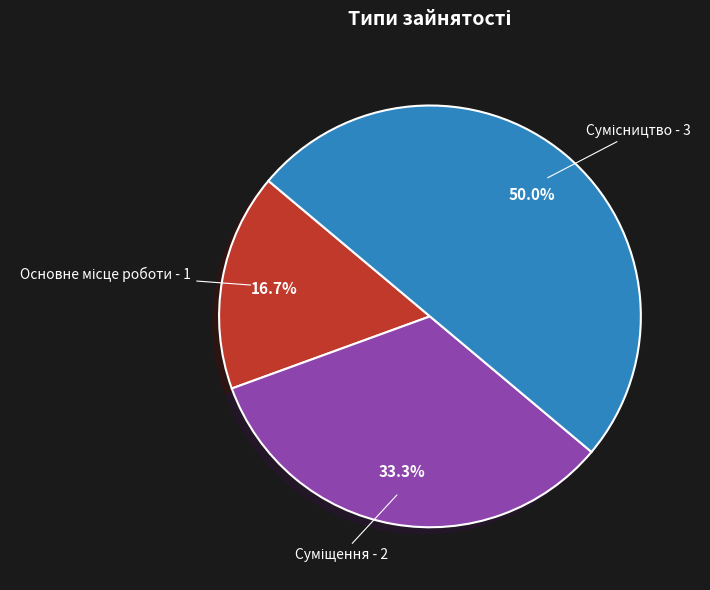

Which slice is the smallest?

Основне місце роботи